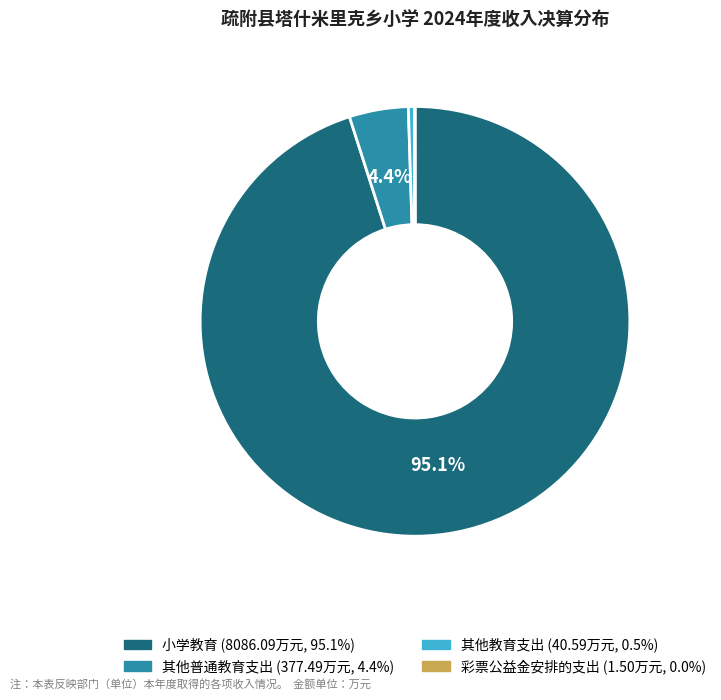

What is the majority slice?

小学教育